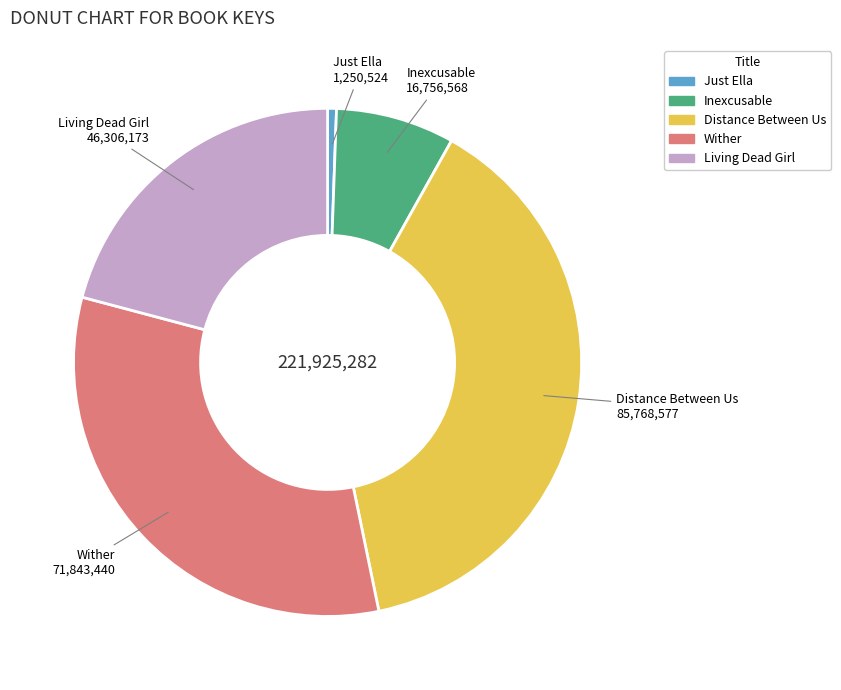

Is Inexcusable the majority of the pie?

No